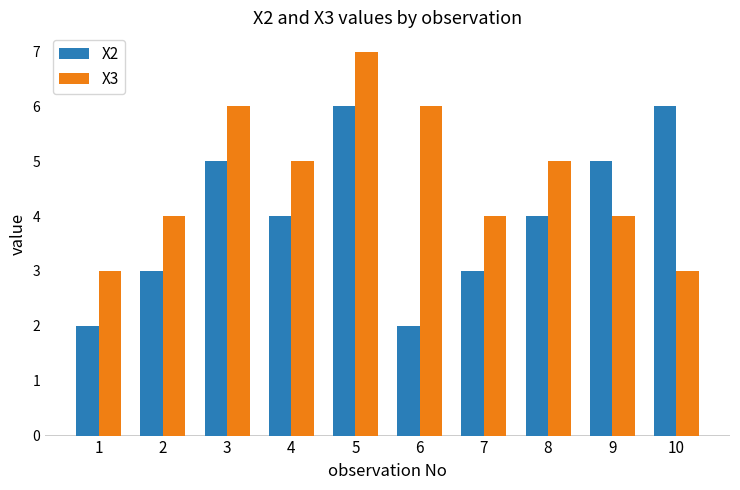

How many bars are there in each group?

2